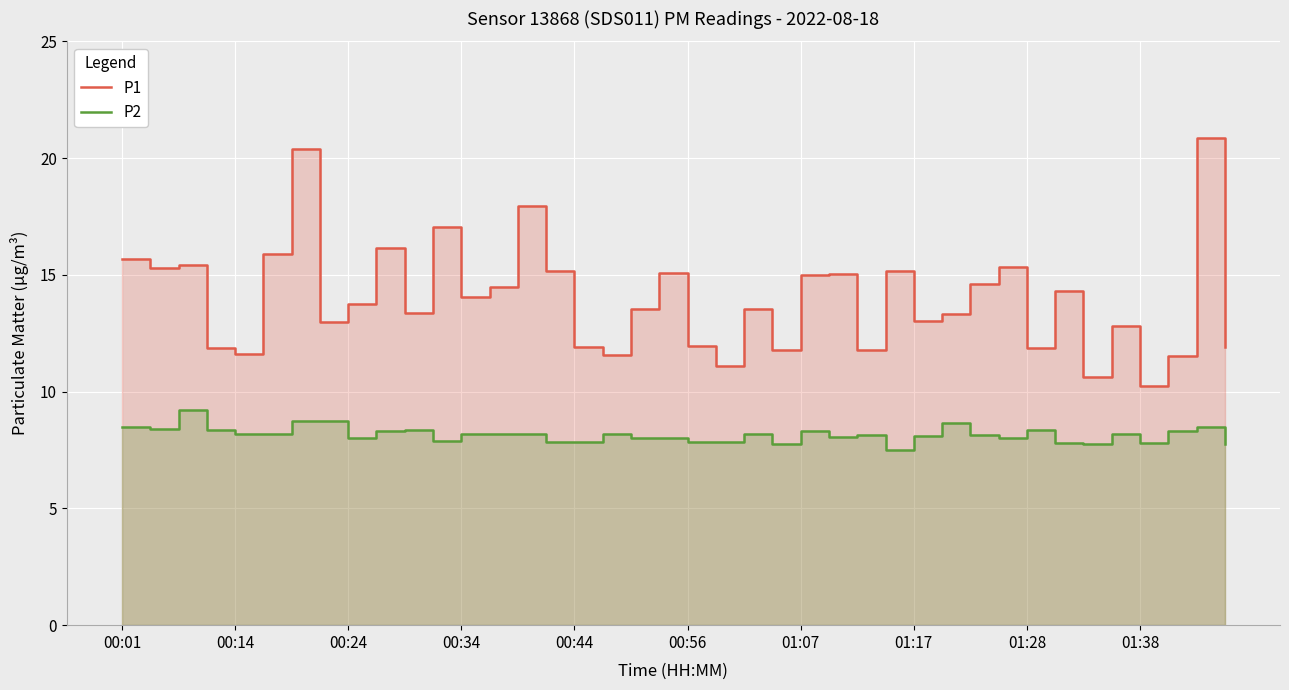

Which category has the lowest value across all series?

27